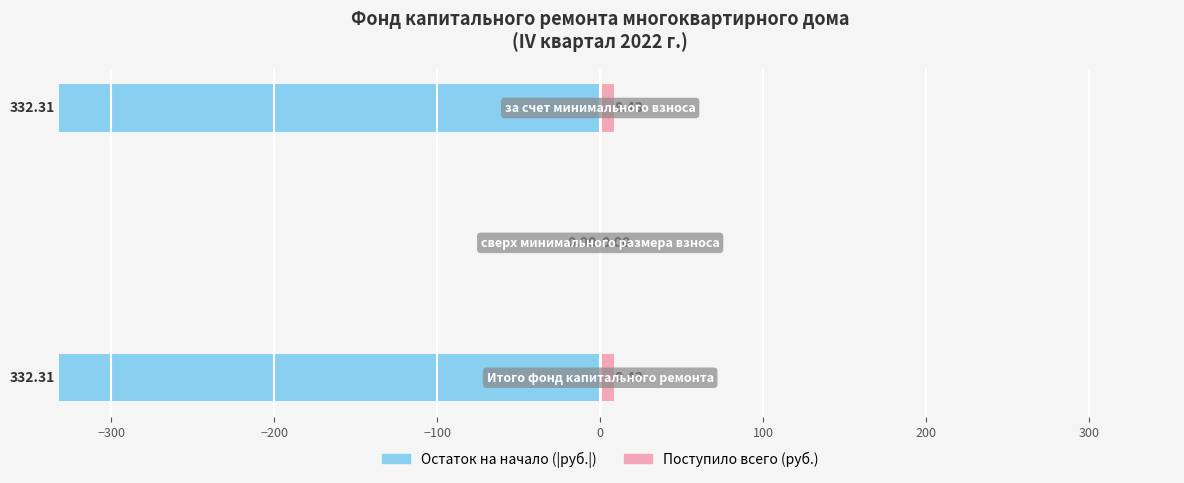

Which series changed the most between −400 and −300?

Остаток на начало (модуль)